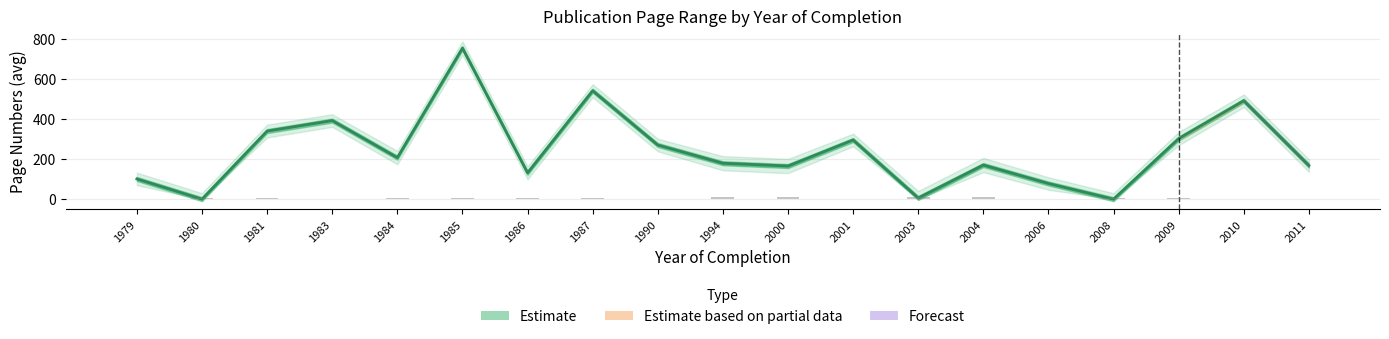

Which category has the highest value across all series?

1985